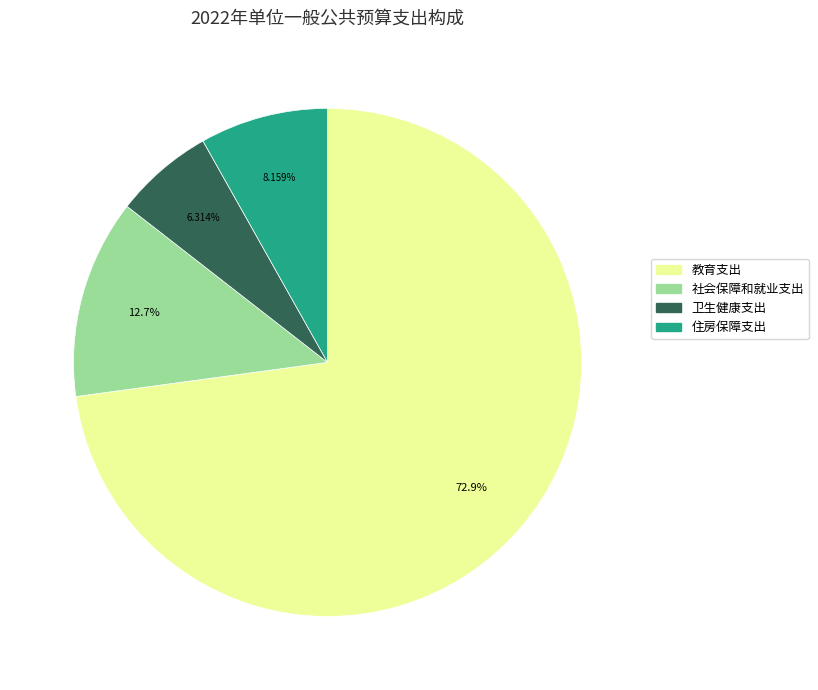

To the nearest percent, what is the difference between the largest and smallest slice percentages?

67%